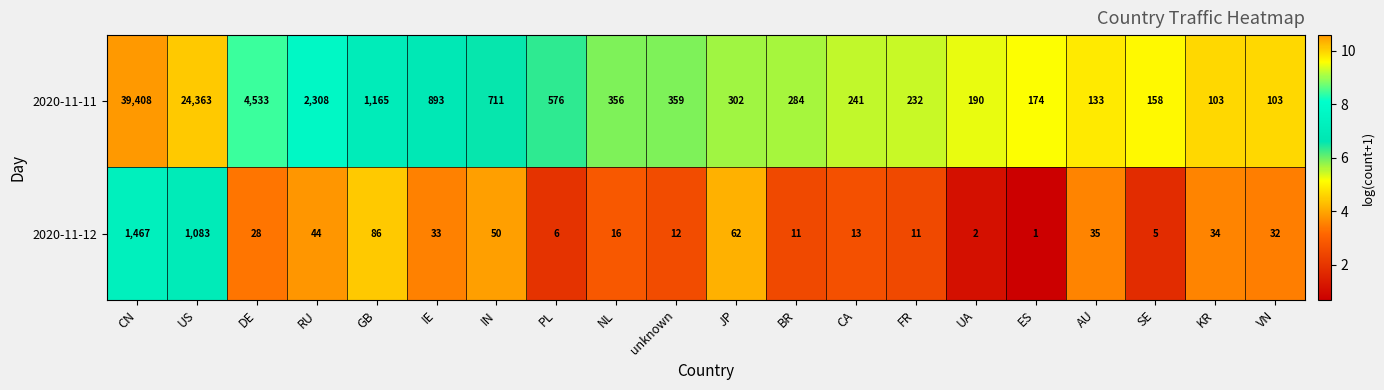

What is the maximum value shown in the chart?

39408